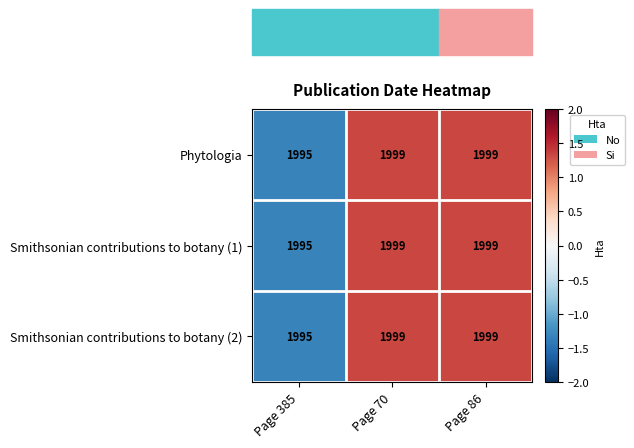

True or false: Phytologia has a value of 902 at Page 385.

False